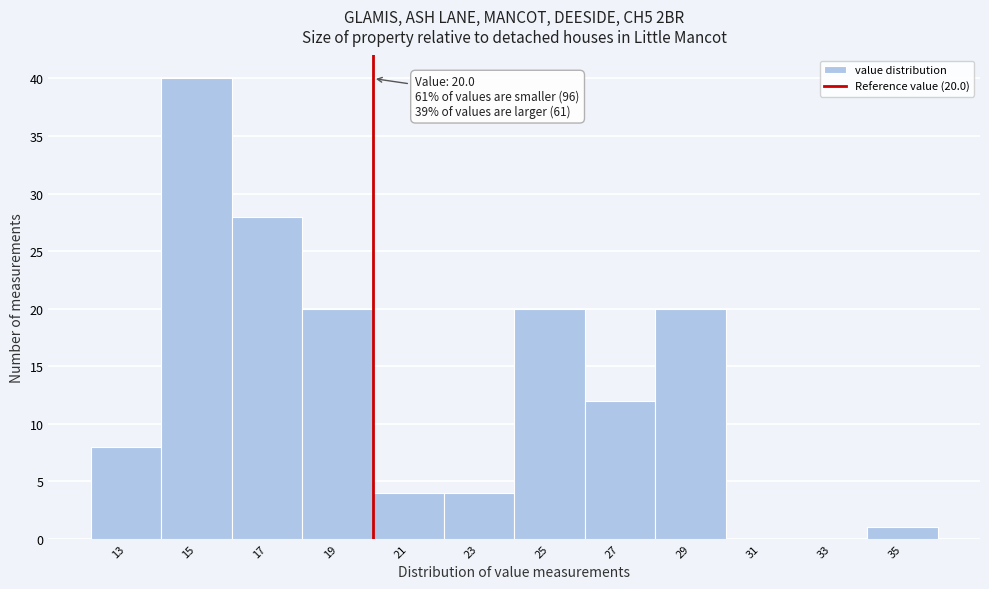

Over which range of the x-axis is the bar tallest?

14 to 16